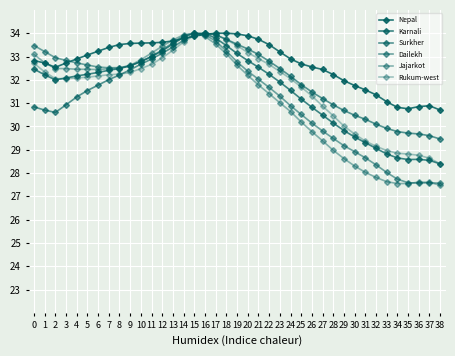

How many series are shown in this chart?

6